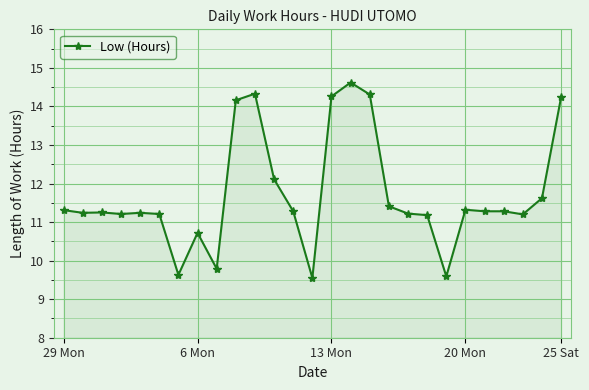

What is the sum of all values?

316.6